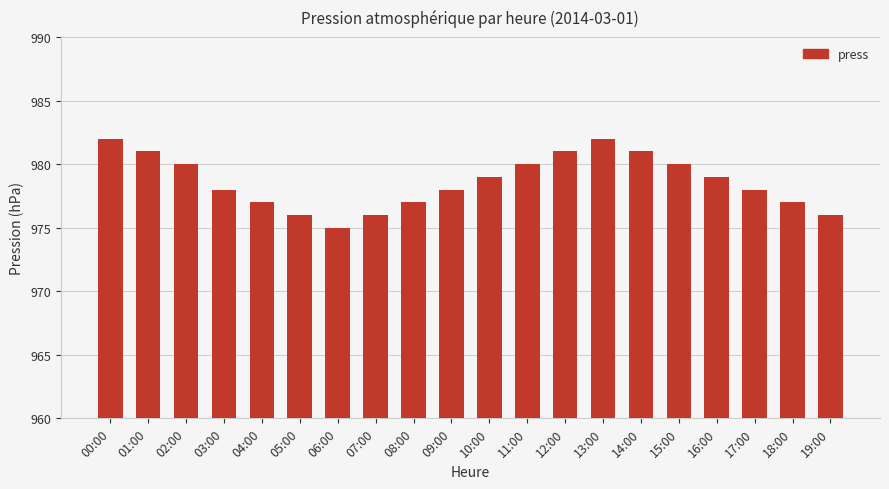

True or false: the data shows 1450 at 08:00.

False